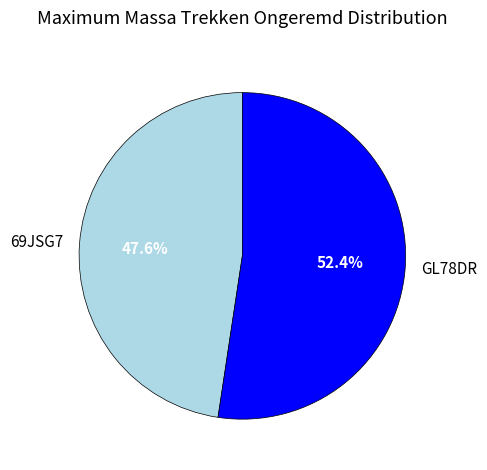

Rank the categories by value from highest to lowest.

GL78DR, 69JSG7